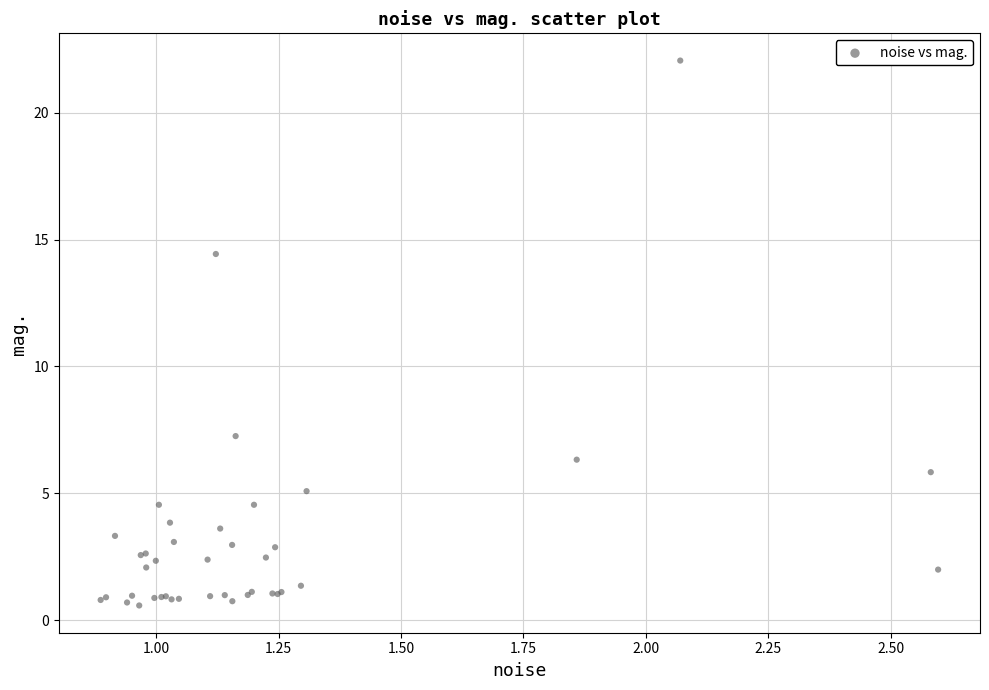

What Y value in the scatter plot is closest to 11?

14.4